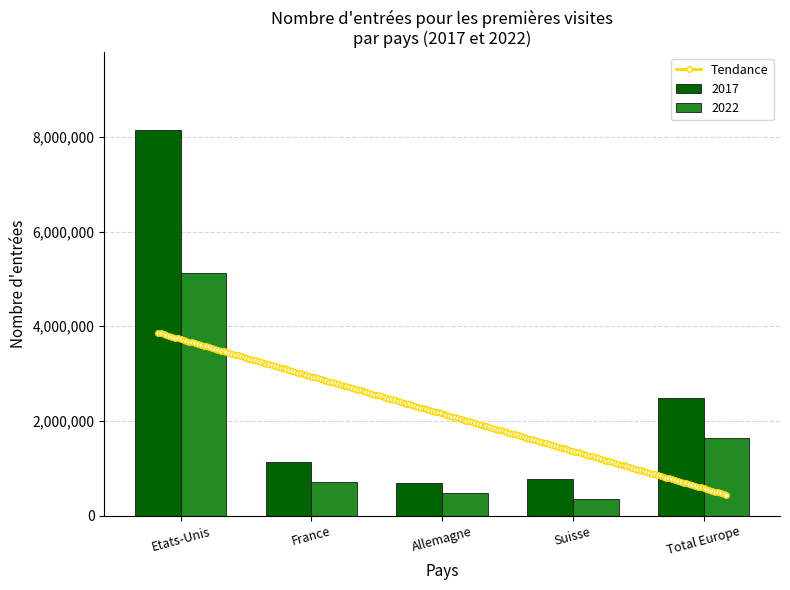

What is the lowest value of the Tendance series?

443196.9